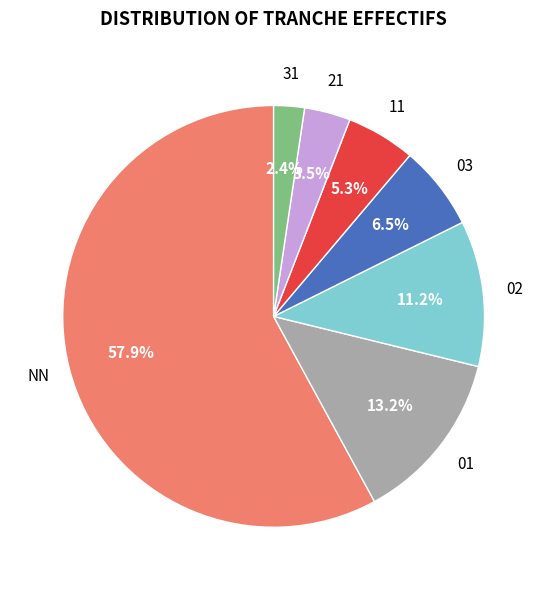

Is there any slice that represents more than half of the pie?

Yes